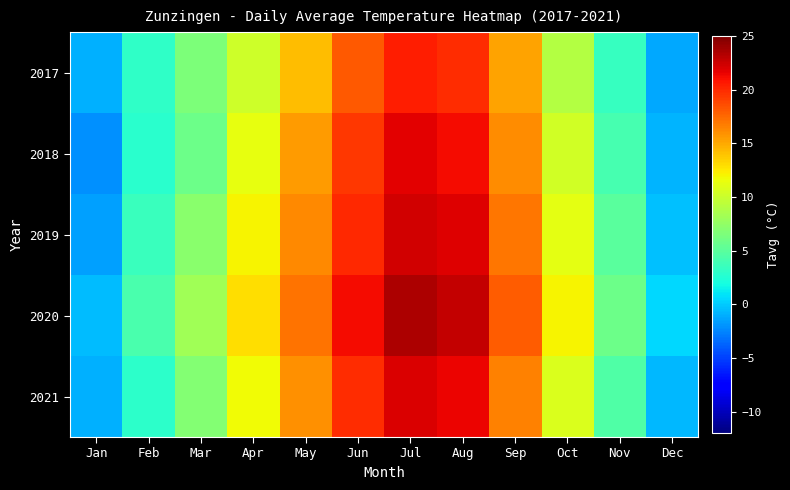

Reading left to right, extract all data points from this chart.

2017: Jan=-1.0	Feb=3.2	Mar=6.5	Apr=10.2	May=14.3	Jun=18.1	Jul=20.5	Aug=19.8	Sep=15.2	Oct=9.1	Nov=3.4	Dec=-1.2
2018: Jan=-2.1	Feb=2.8	Mar=5.9	Apr=11.3	May=15.6	Jun=19.4	Jul=21.8	Aug=21.2	Sep=16.1	Oct=10.3	Nov=4.1	Dec=-0.8
2019: Jan=-1.5	Feb=3.5	Mar=7.2	Apr=12.0	May=16.2	Jun=20.0	Jul=22.3	Aug=21.9	Sep=17.0	Oct=11.2	Nov=5.0	Dec=-0.3
2020: Jan=-0.5	Feb=4.2	Mar=8.1	Apr=13.0	May=17.1	Jun=21.2	Jul=23.5	Aug=22.8	Sep=18.0	Oct=12.1	Nov=5.8	Dec=0.5
2021: Jan=-1.0	Feb=3.0	Mar=6.8	Apr=11.8	May=15.9	Jun=19.8	Jul=22.0	Aug=21.5	Sep=16.5	Oct=10.8	Nov=4.5	Dec=-0.6